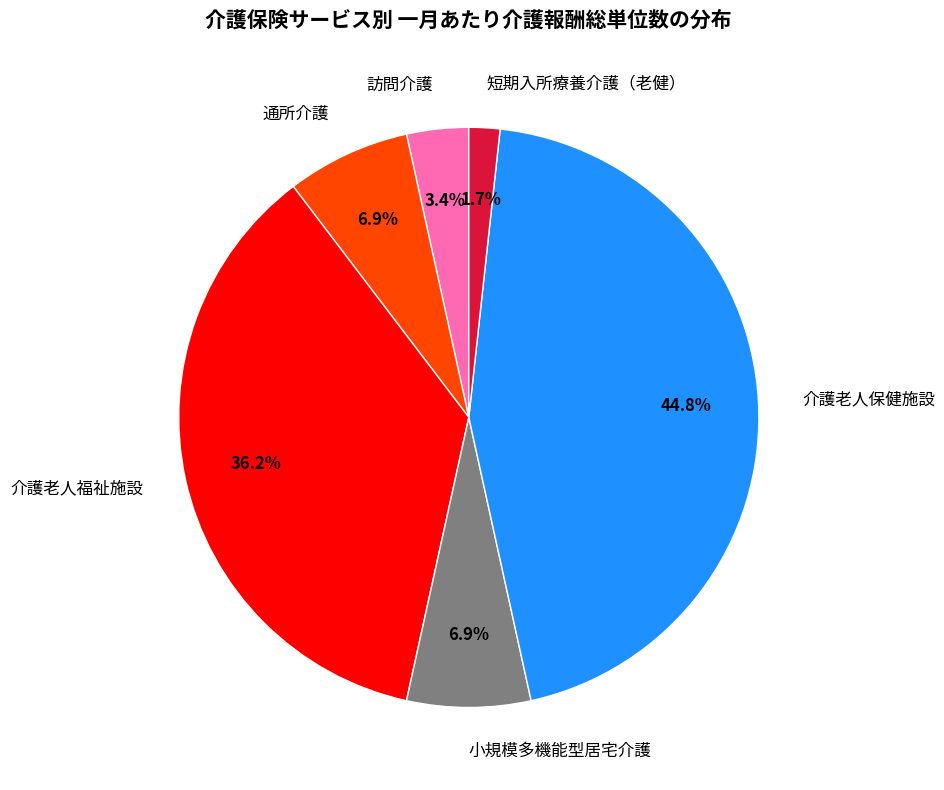

To the nearest percent, what percentage of the pie is 通所介護?

7%